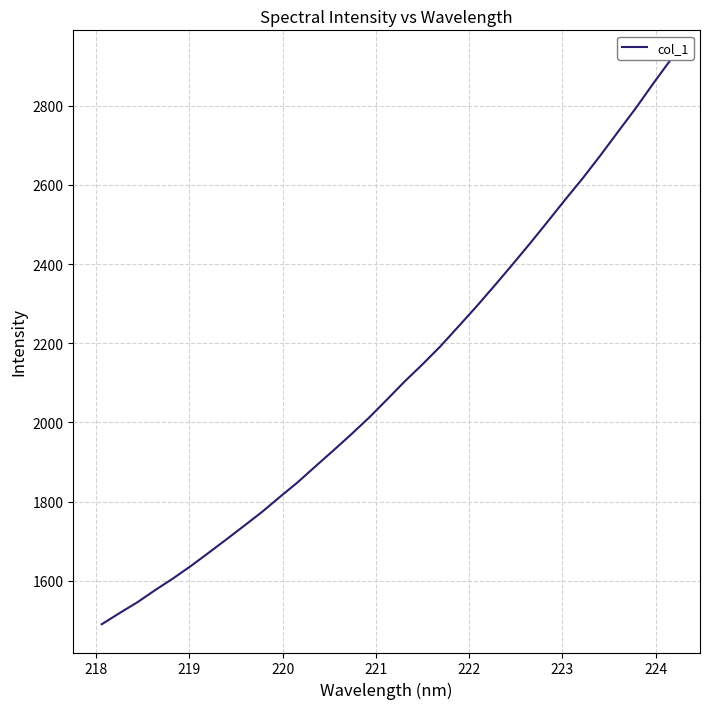

What is the value of the 29th point from the left?

2674.4